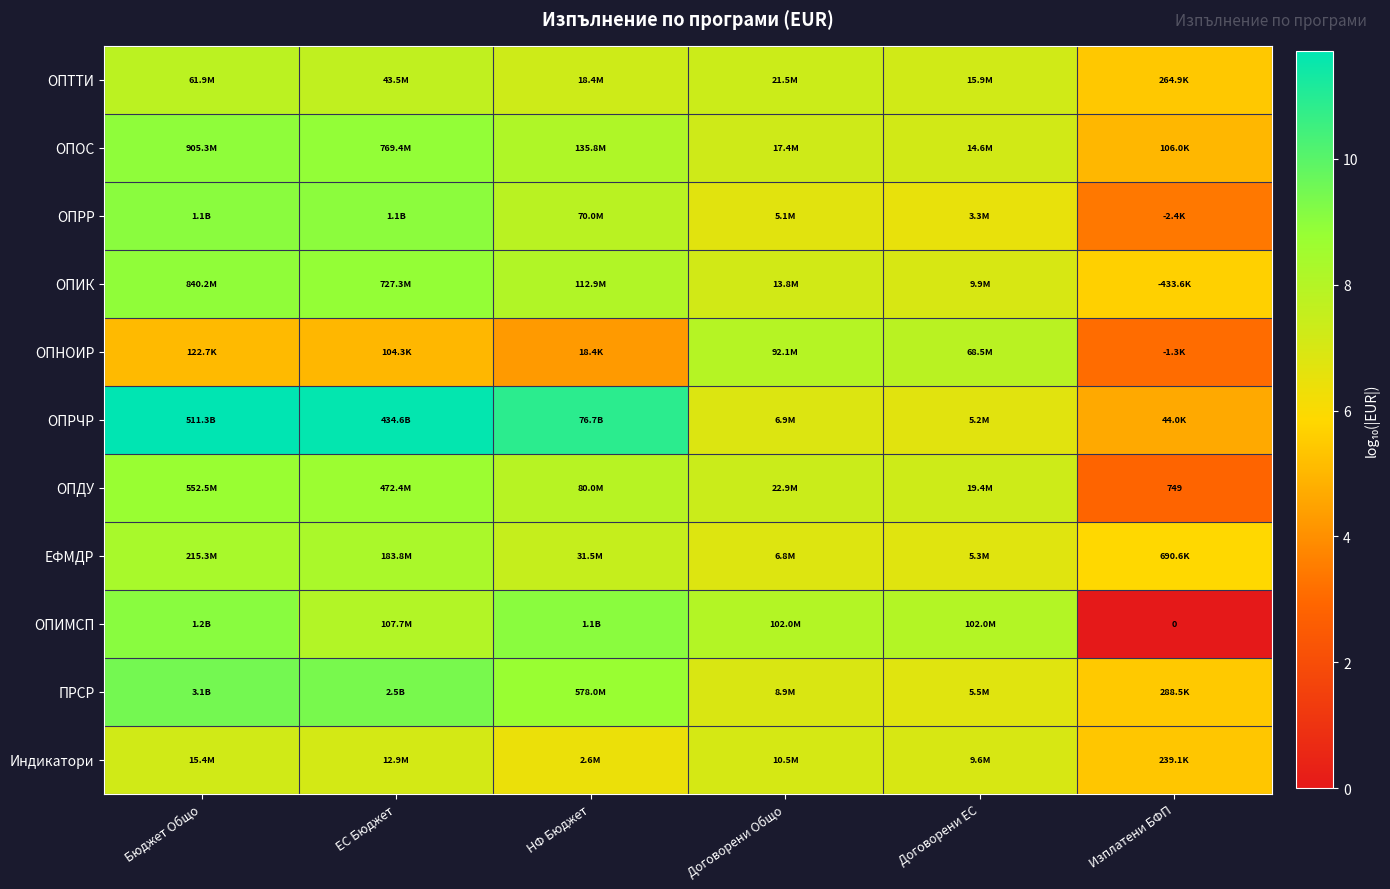

What is the total value across all series at ЕС Бюджет?

92.5